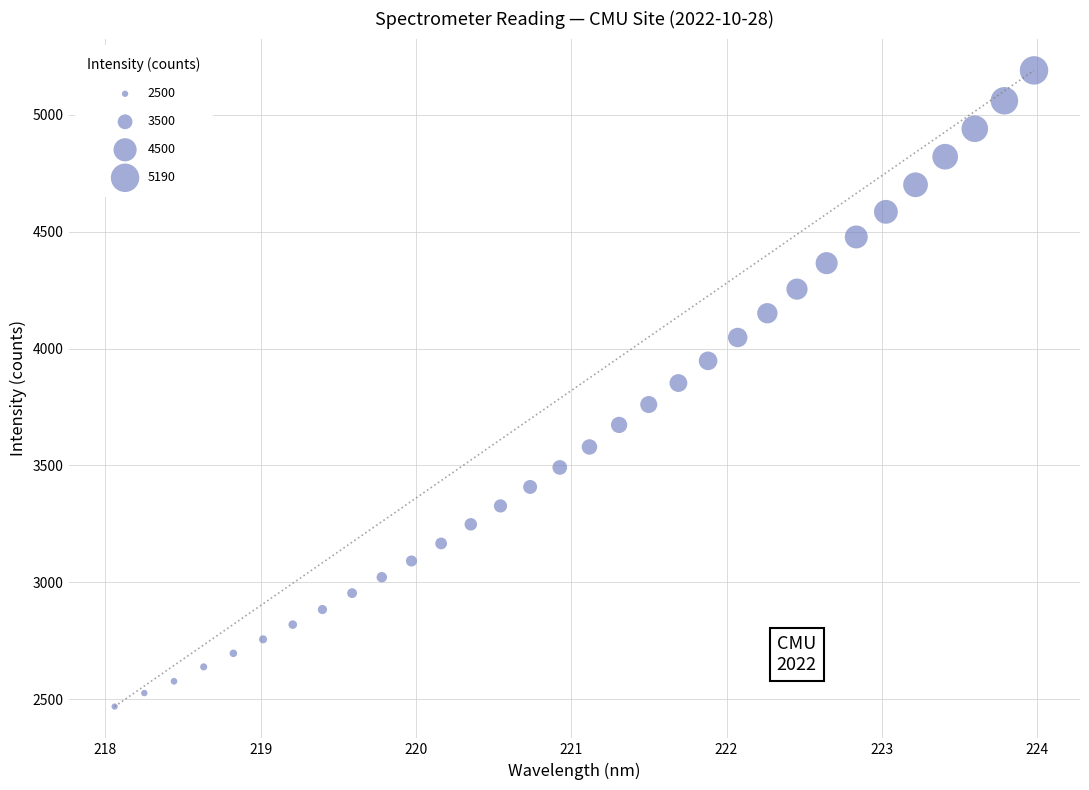

What is the range of Y values (max minus min)?

2721.7